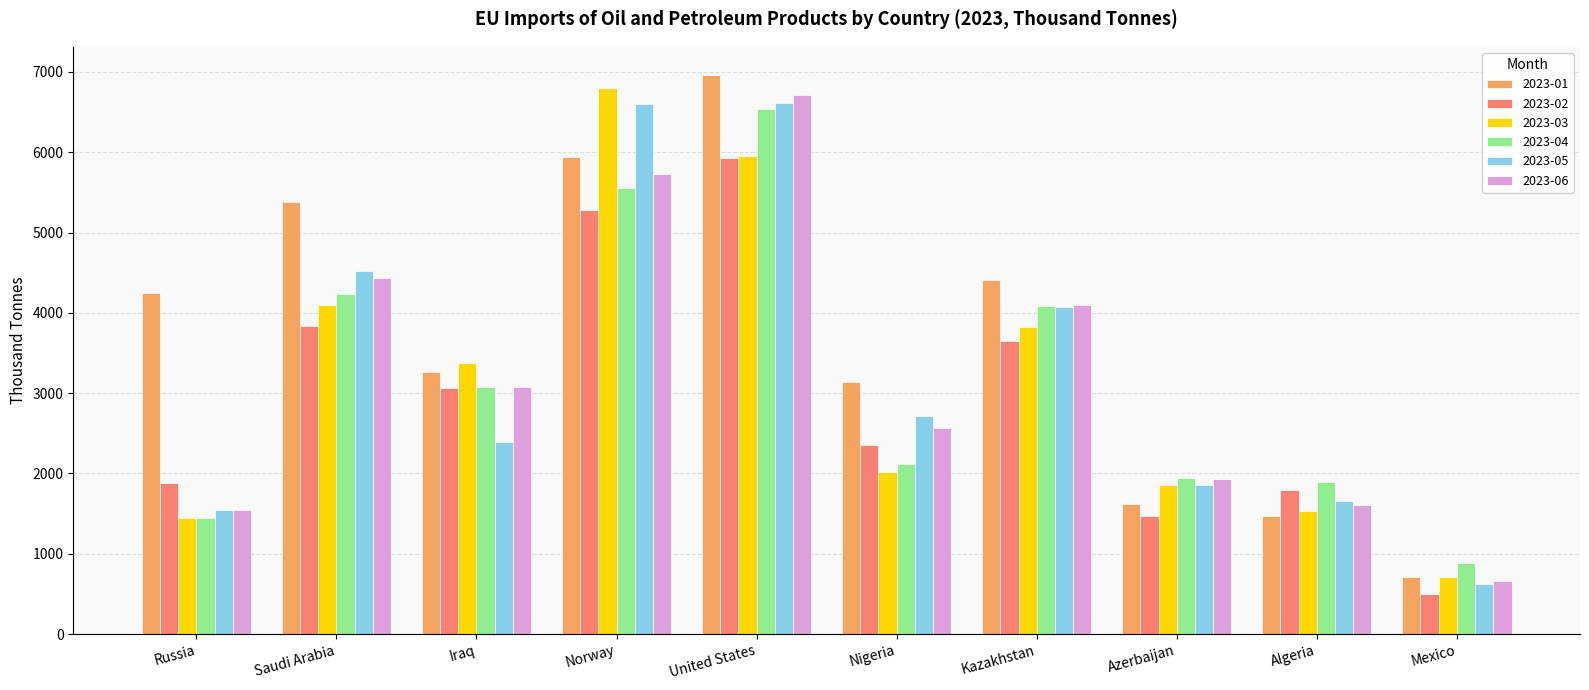

What position from the left is United States?

5